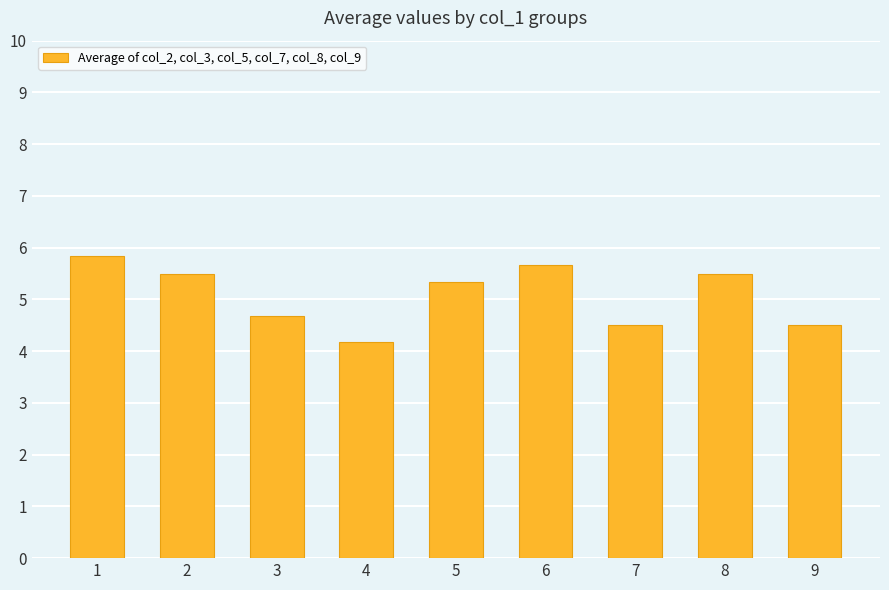

What is the difference between the values at 7 and 2?

1.0